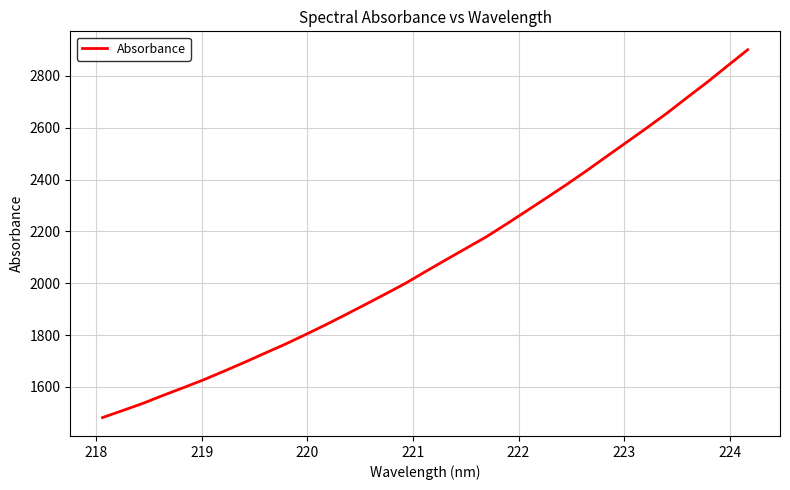

What is the smallest value displayed?

1481.4